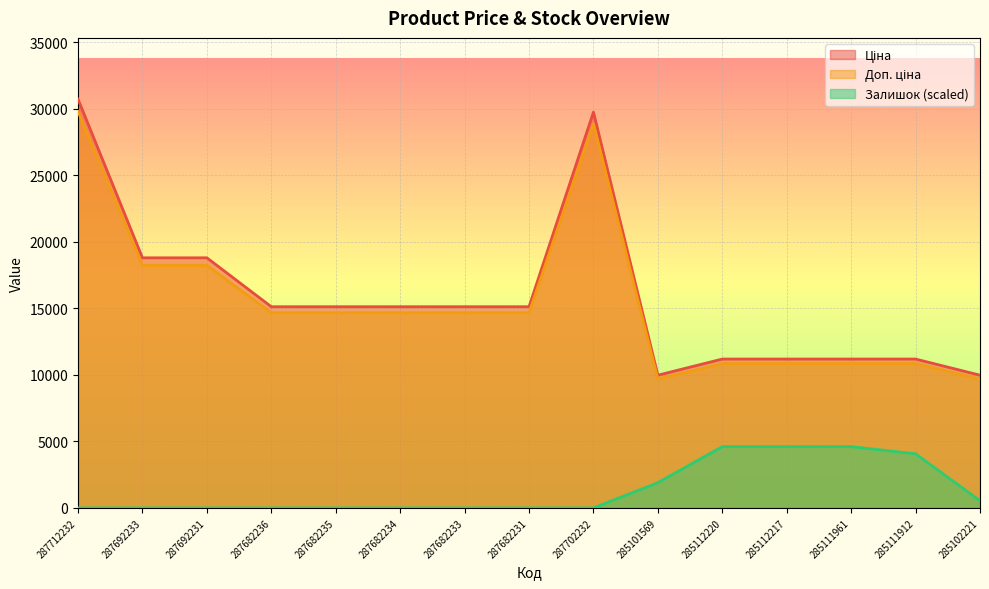

What is the difference between the Доп. ціна values at 287712232 and 287692231?

11562.7